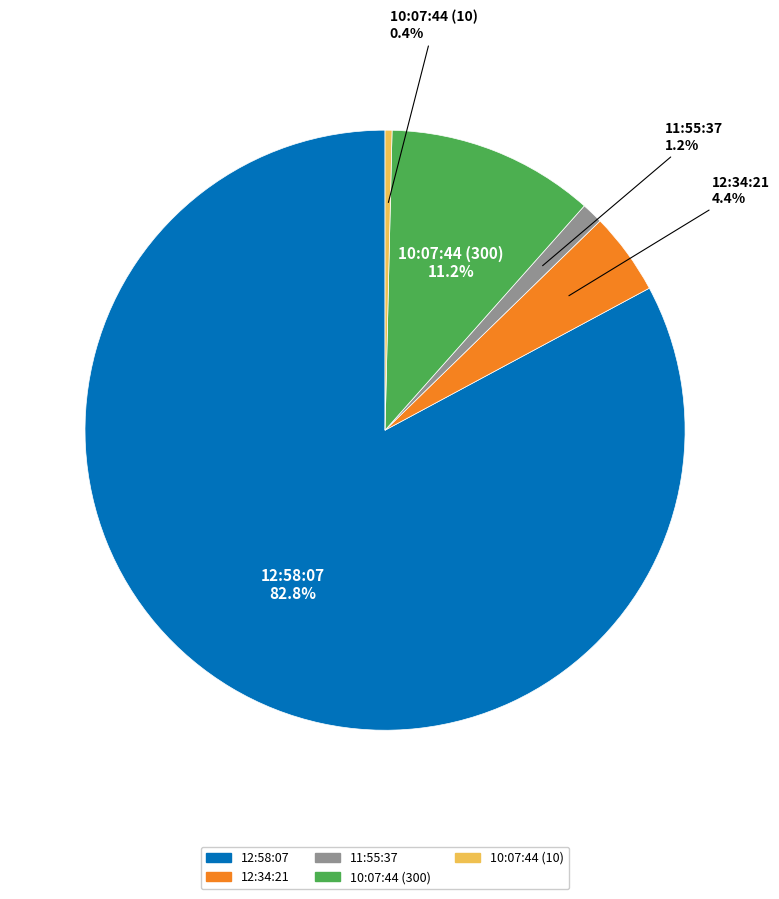

How many segments does this pie chart have?

5